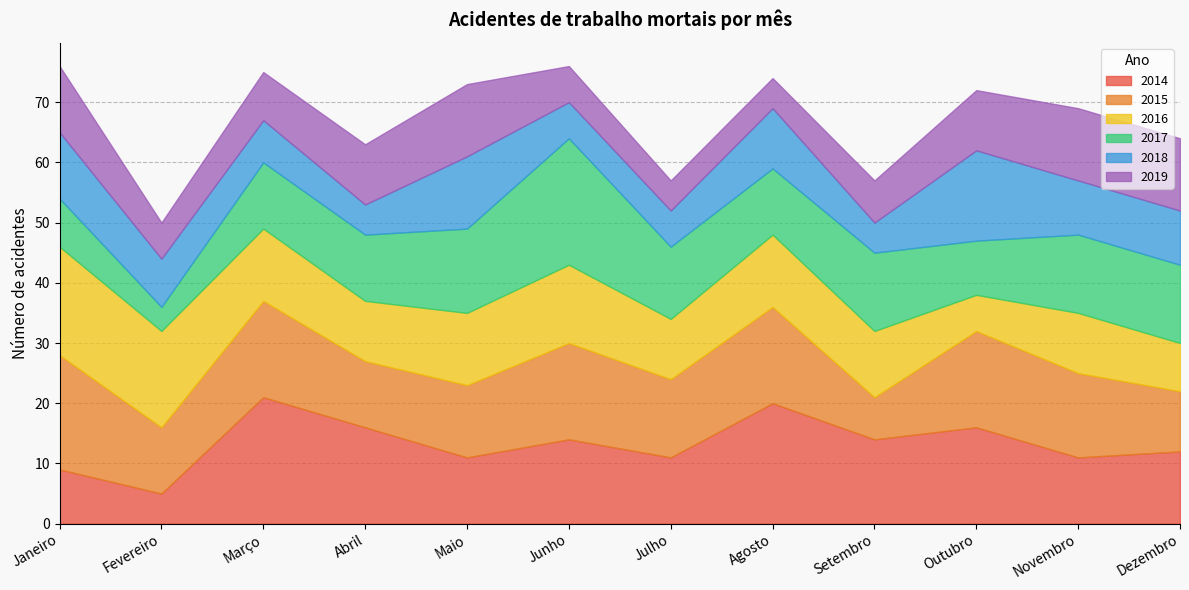

What is the total value across all series at Agosto?

74